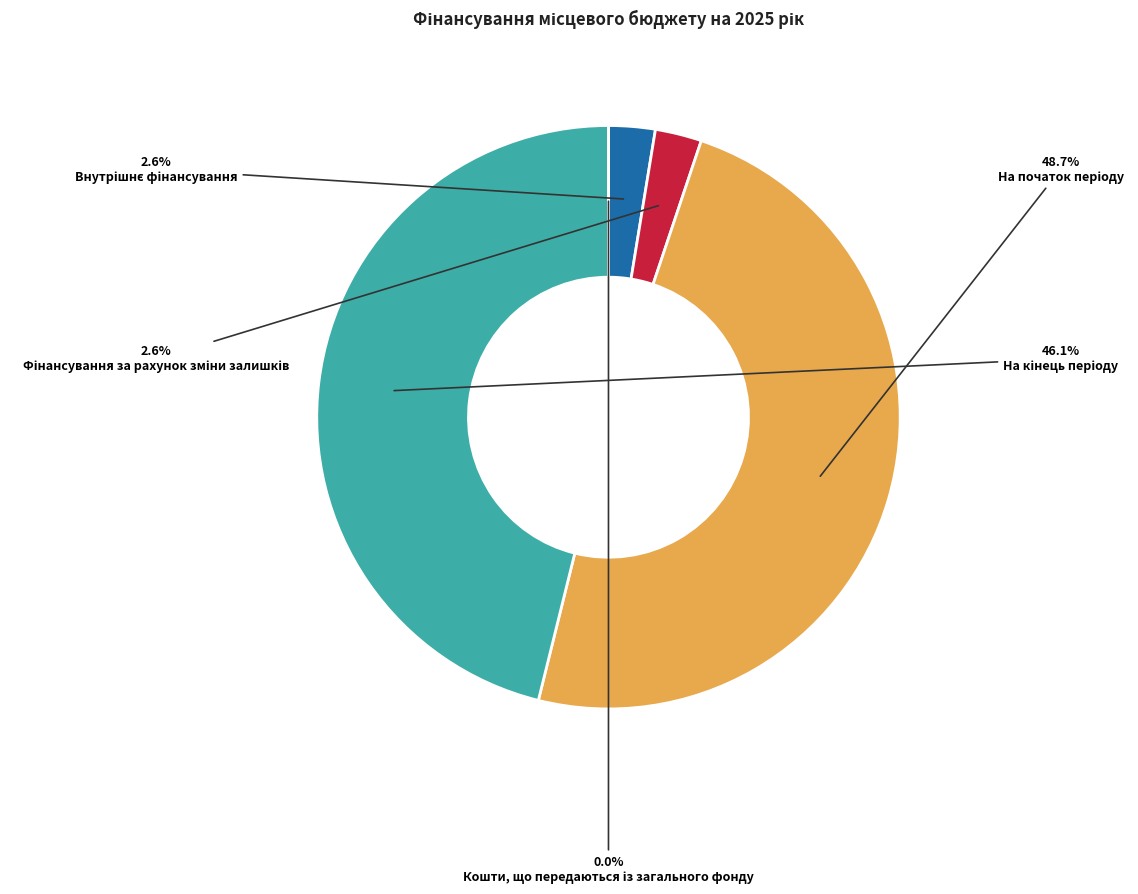

Does Внутрішнє фінансування represent more than half of the total?

No